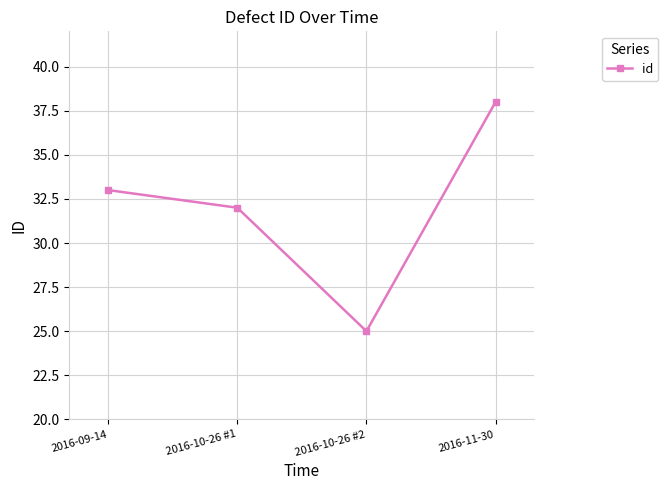

At which category does the data reach its first local valley?

2016-10-26 #2